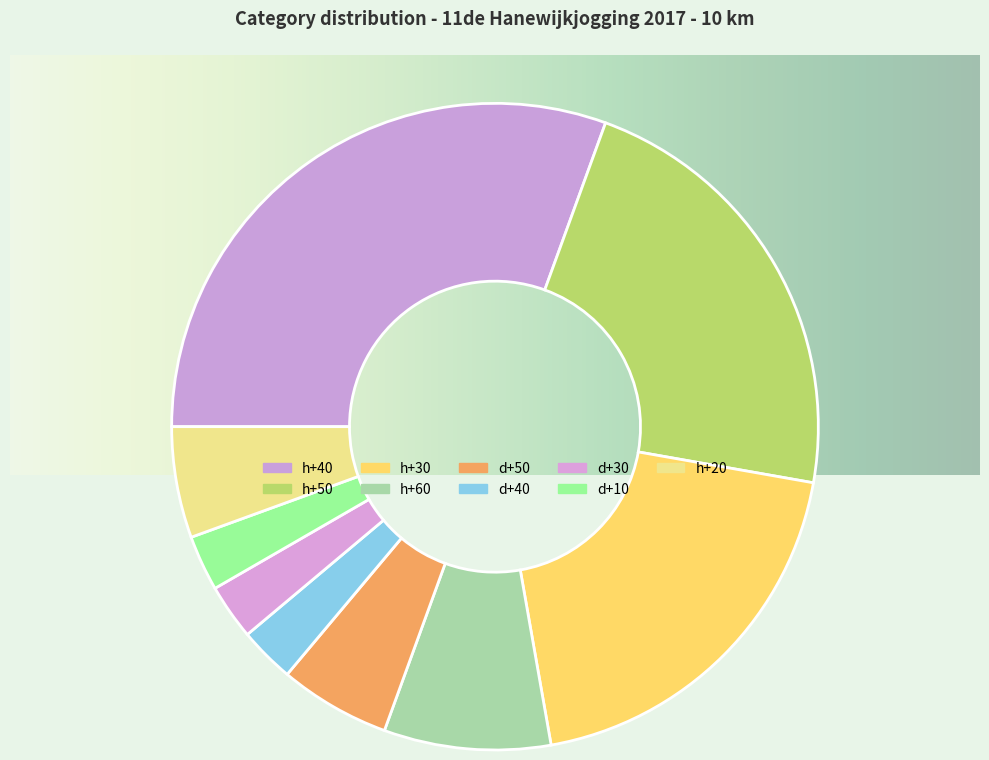

To the nearest percent, what is the average slice percentage?

11%